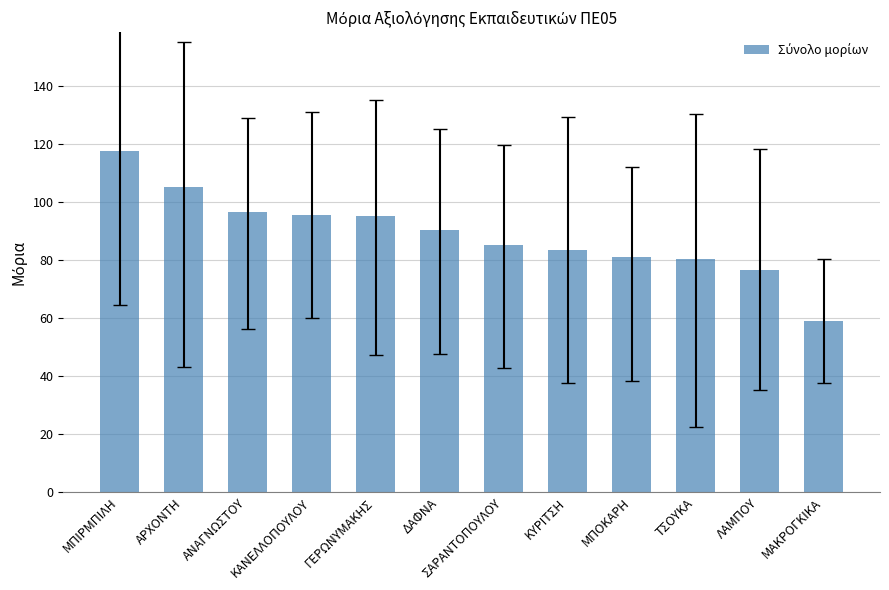

What is the change in value from ΑΡΧΟΝΤΗ to ΑΝΑΓΝΩΣΤΟΥ?

-8.7